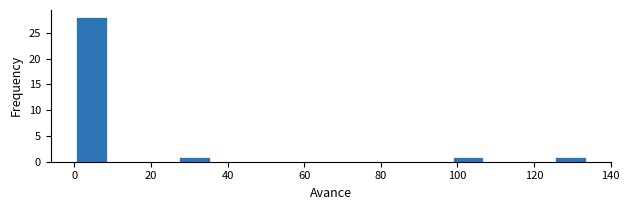

Reading left to right, list every bar in this chart as the range it spans on the x-axis followed by its height. Neither the bar edges nor the heights are printed on the chart, so give them approximately, as read against the axes.

0 to 8: 28
8 to 18: 0
18 to 26: 0
26 to 36: 1
36 to 44: 0
44 to 54: 0
54 to 62: 0
62 to 72: 0
72 to 80: 0
80 to 90: 0
90 to 98: 0
98 to 108: 1
108 to 116: 0
116 to 126: 0
126 to 134: 1